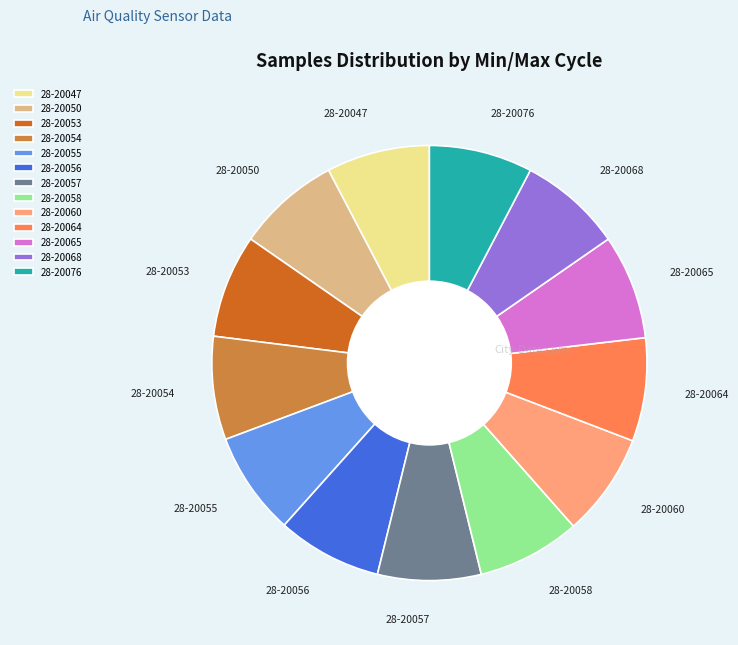

Does 28-20056 account for over 50% of the chart?

No